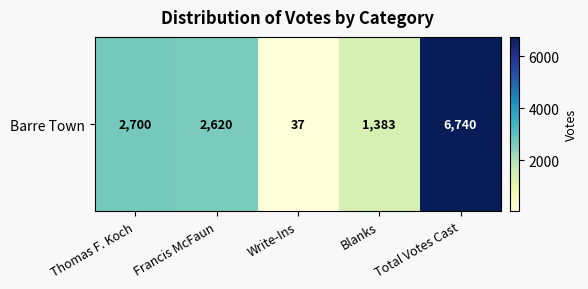

Which category has the lowest value across all series?

Write-Ins